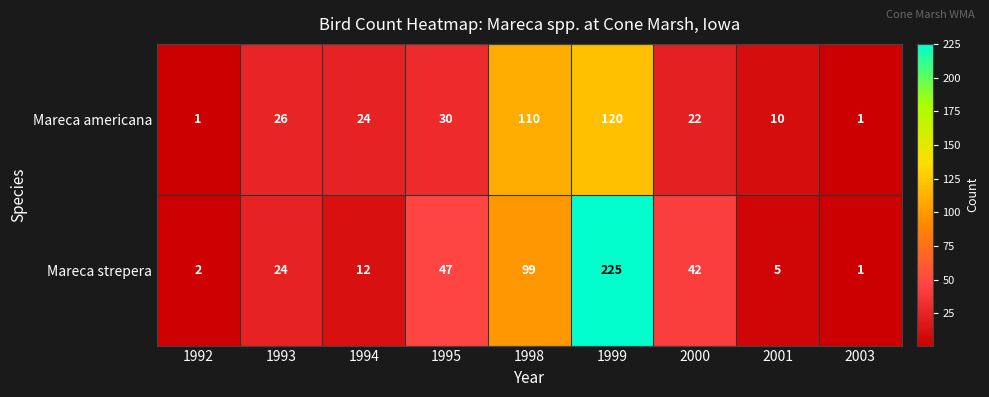

What is the difference between the Mareca americana values at 1993 and 1998?

84